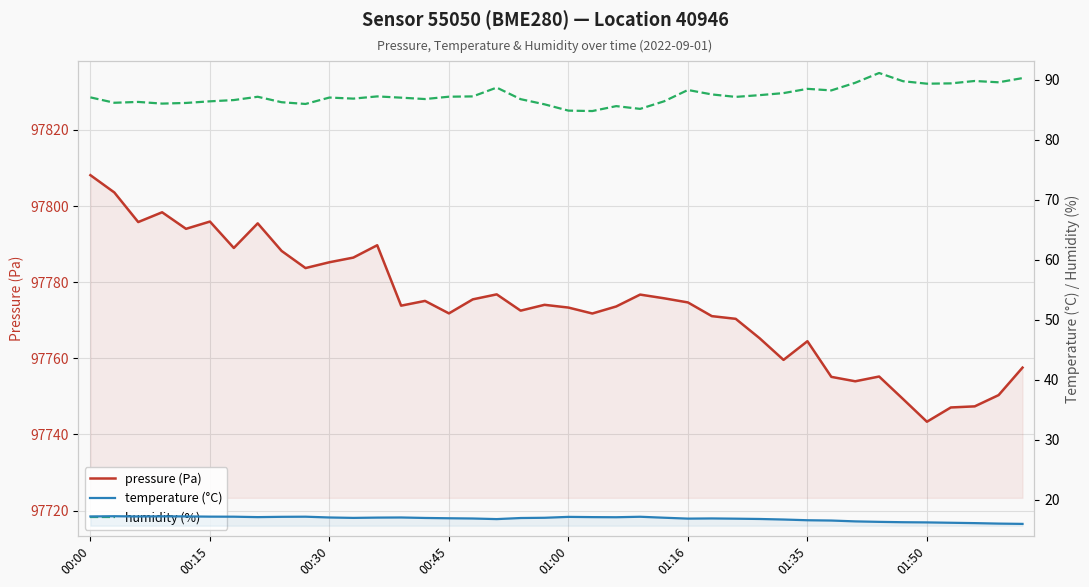

How many series are shown in this chart?

3